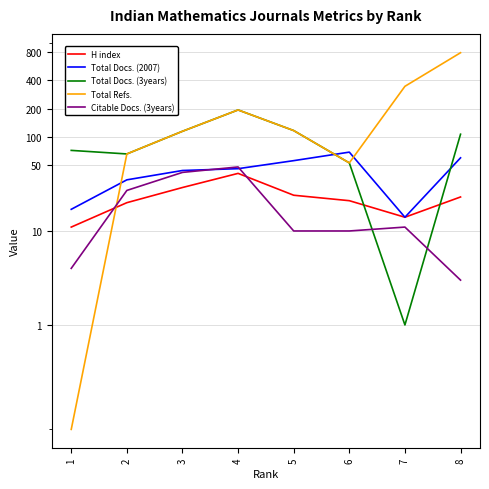

What is the difference between the maximum and second lowest values in the H index series?

27